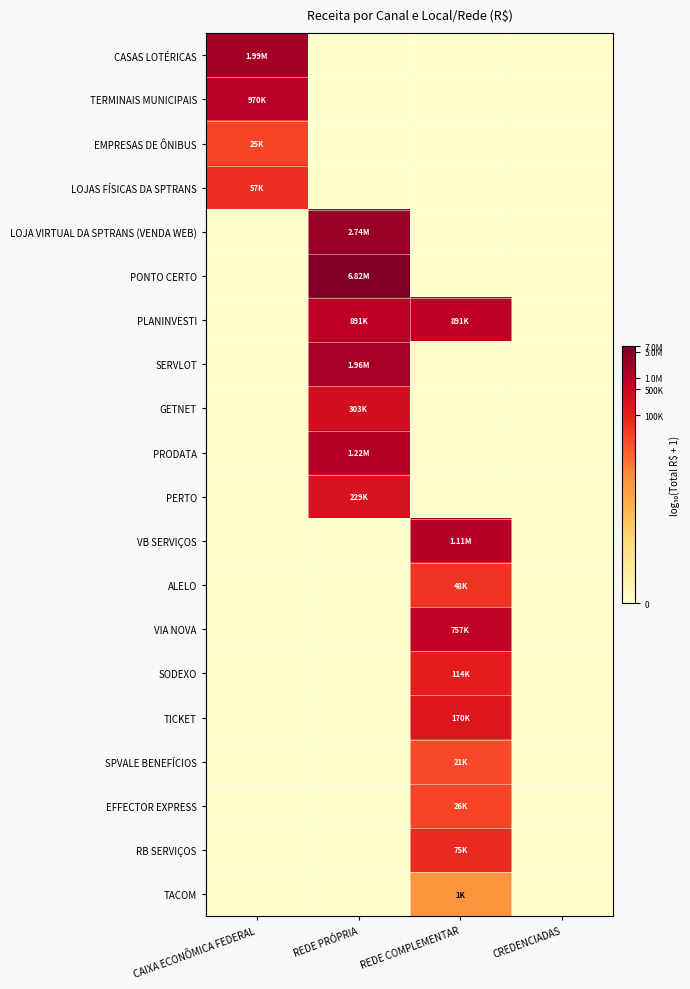

Rank the series by their maximum value, from lowest to highest.

TACOM, SPVALE BENEFÍCIOS, EMPRESAS DE ÔNIBUS, EFFECTOR EXPRESS, ALELO, LOJAS FÍSICAS DA SPTRANS, RB SERVIÇOS, SODEXO, TICKET, PERTO, GETNET, VIA NOVA, PLANINVESTI, TERMINAIS MUNICIPAIS, VB SERVIÇOS, PRODATA, SERVLOT, CASAS LOTÉRICAS, LOJA VIRTUAL DA SPTRANS (VENDA WEB), PONTO CERTO